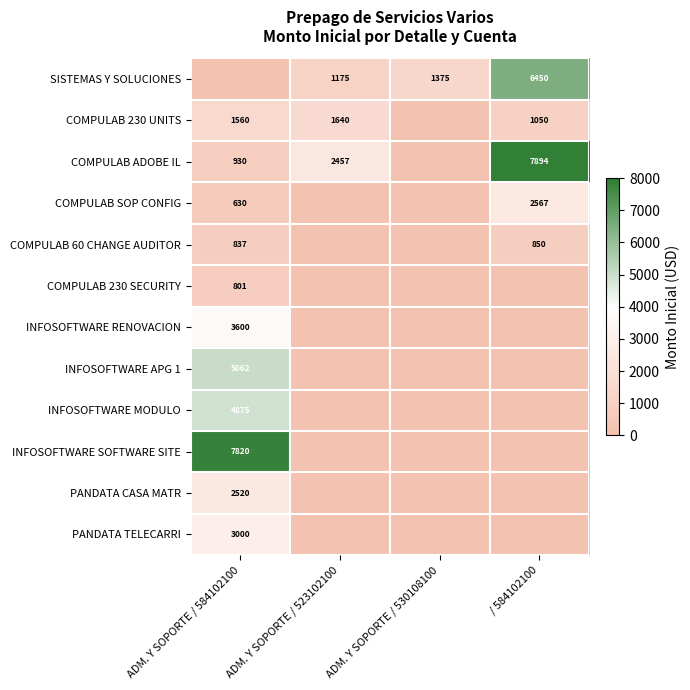

How many series are shown in this chart?

12